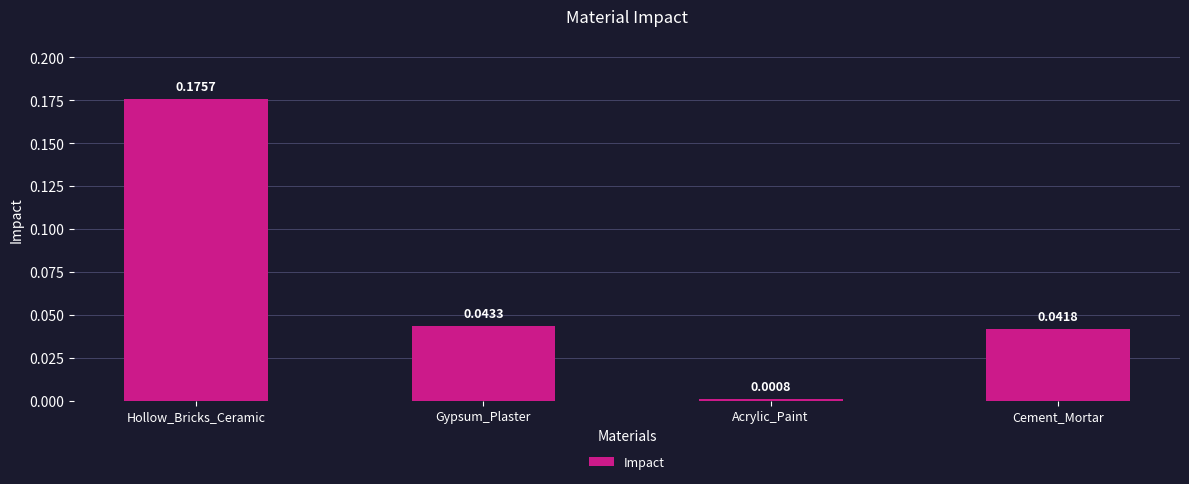

At which category does the chart reach its minimum across all series?

Acrylic_Paint